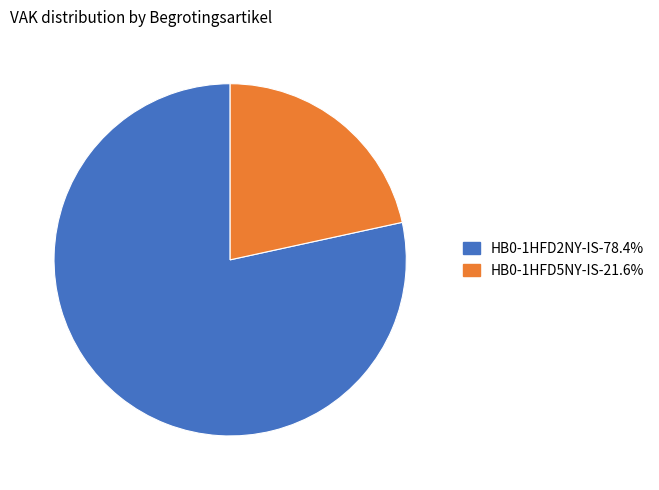

True or false: HB0-1HFD5NY-IS accounts for 22% of the total.

True